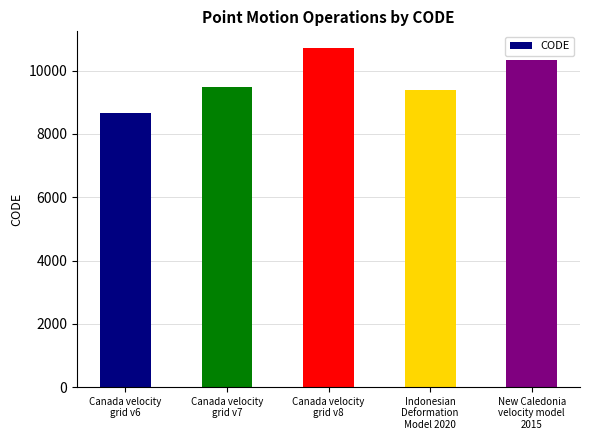

At which label is the value closest to 9691?

Canada velocity
grid v7